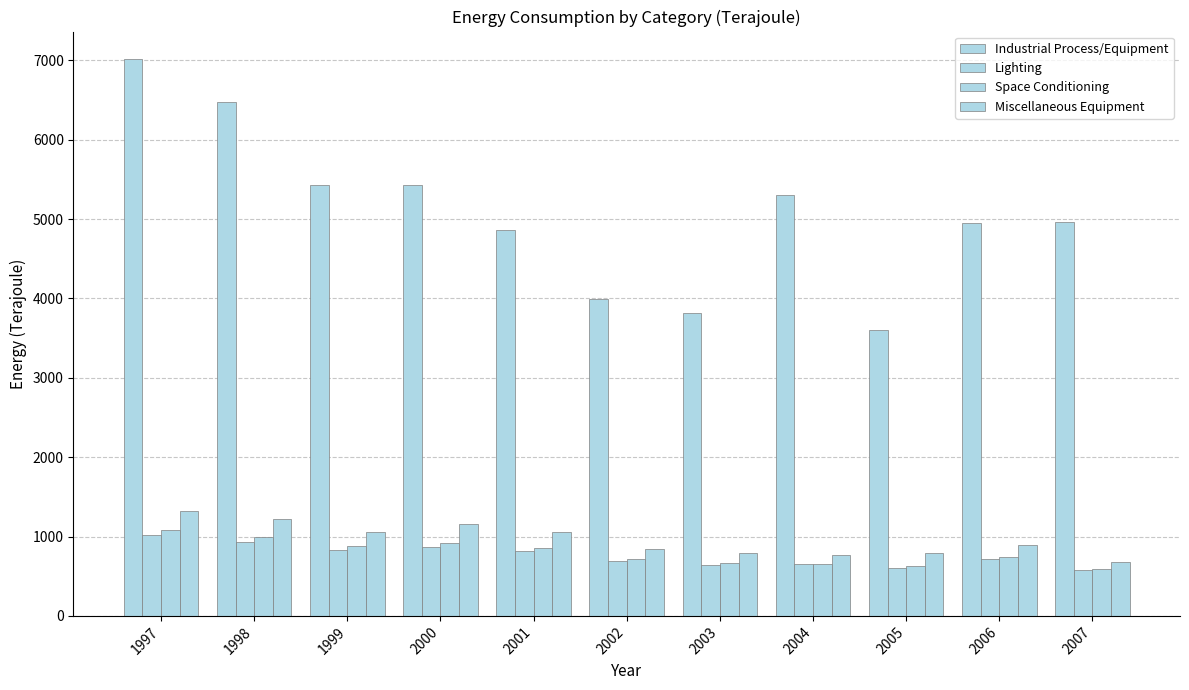

Reading right to left, extract all data points from this chart.

Industrial Process/Equipment: 2007=4966	2006=4950	2005=3607	2004=5299	2003=3818	2002=3992	2001=4856	2000=5428	1999=5431	1998=6470	1997=7012
Lighting: 2007=580	2006=718	2005=604	2004=651	2003=642	2002=688	2001=815	2000=873	1999=830	1998=928	1997=1019
Space Conditioning: 2007=592	2006=744	2005=632	2004=660	2003=661	2002=711	2001=857	2000=924	1999=879	1998=995	1997=1084
Miscellaneous Equipment: 2007=679	2006=896	2005=797	2004=762	2003=798	2002=846	2001=1060	2000=1158	1999=1062	1998=1227	1997=1326